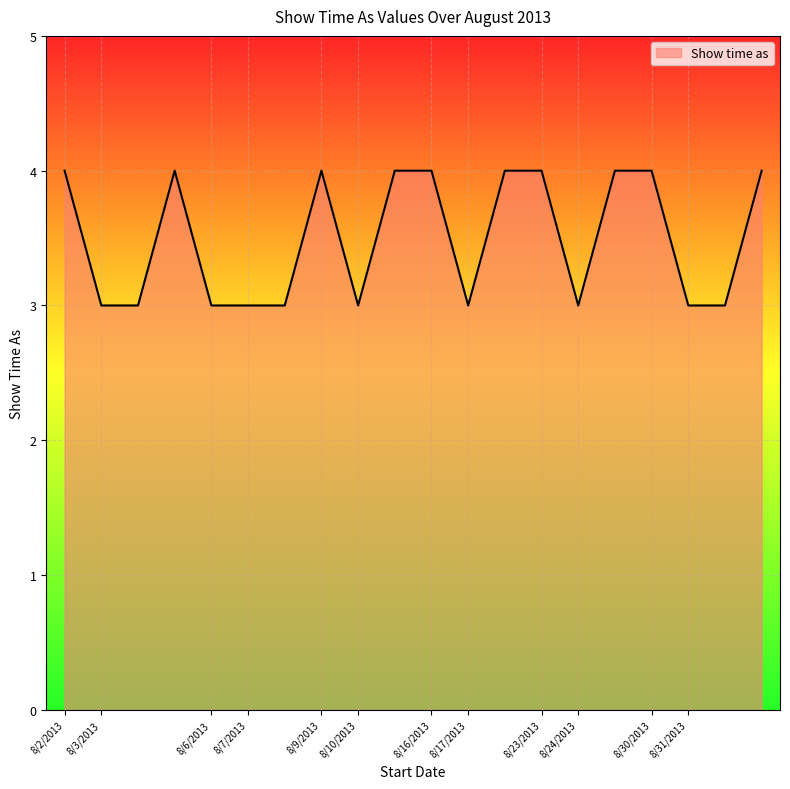

Does the chart have visible grid lines?

Yes